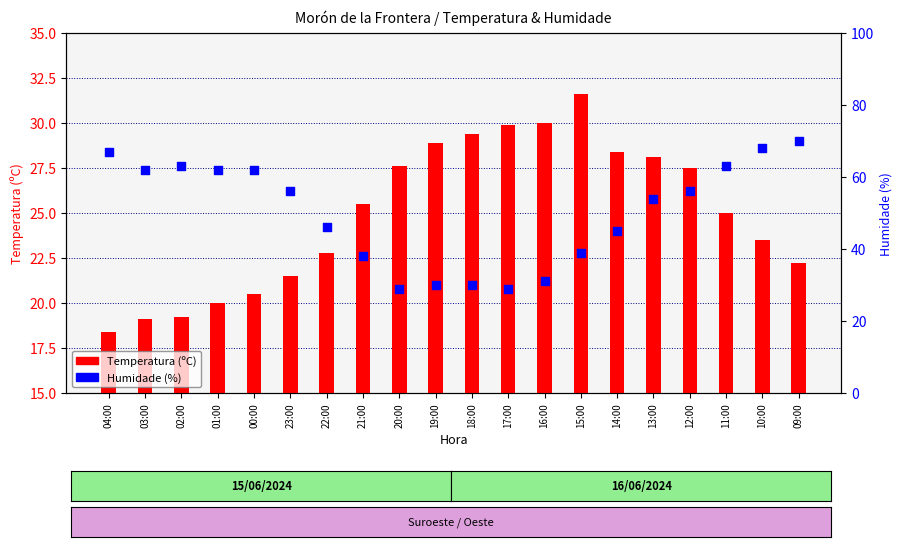

Which series reaches the maximum Y coordinate?

Humidade (%)